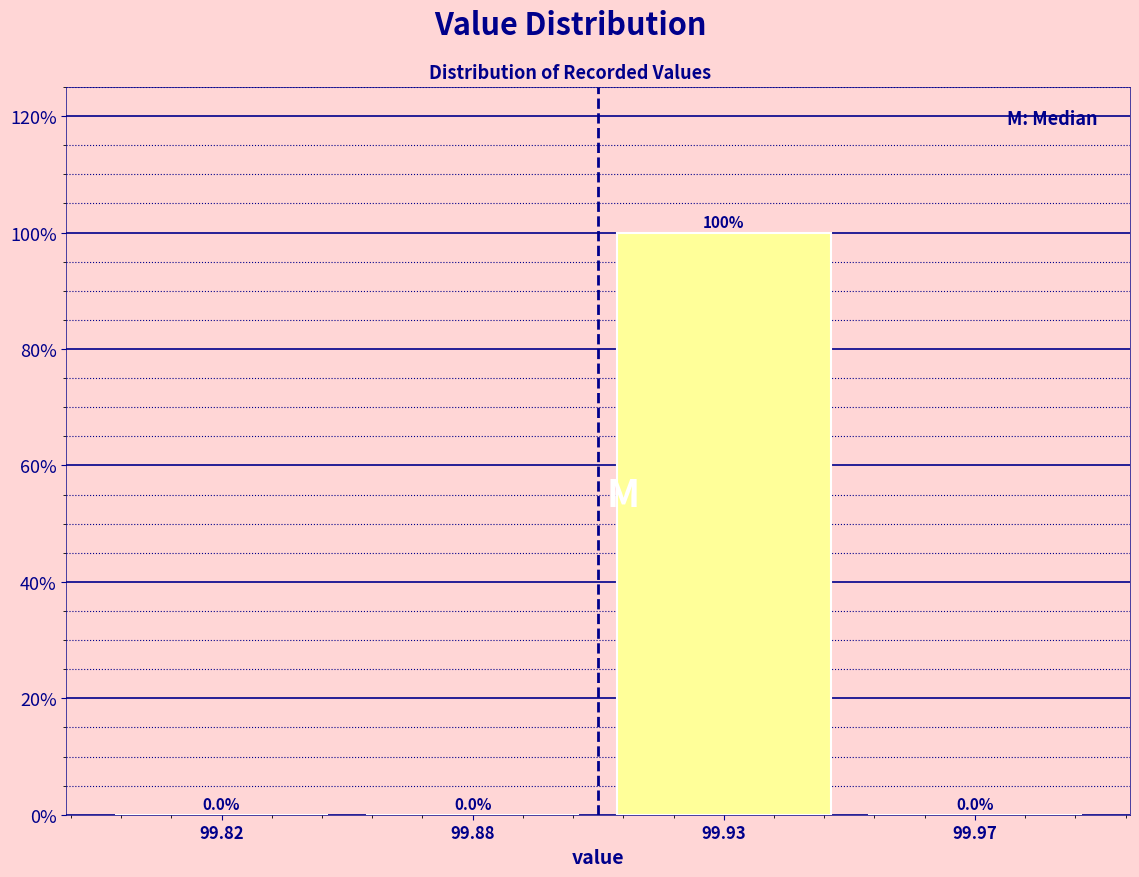

Reading right to left, extract all data points from this chart.

99.97=0	99.93=100	99.88=0	99.82=0